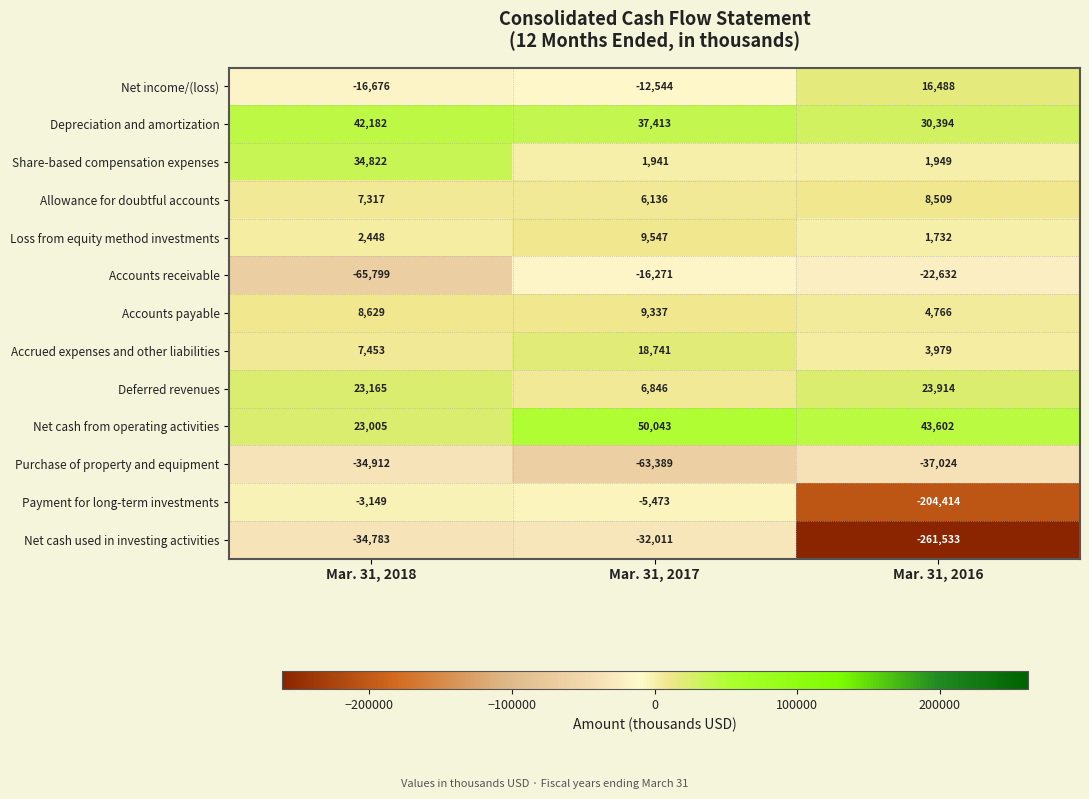

What is the average value of the Deferred revenues series?

17975